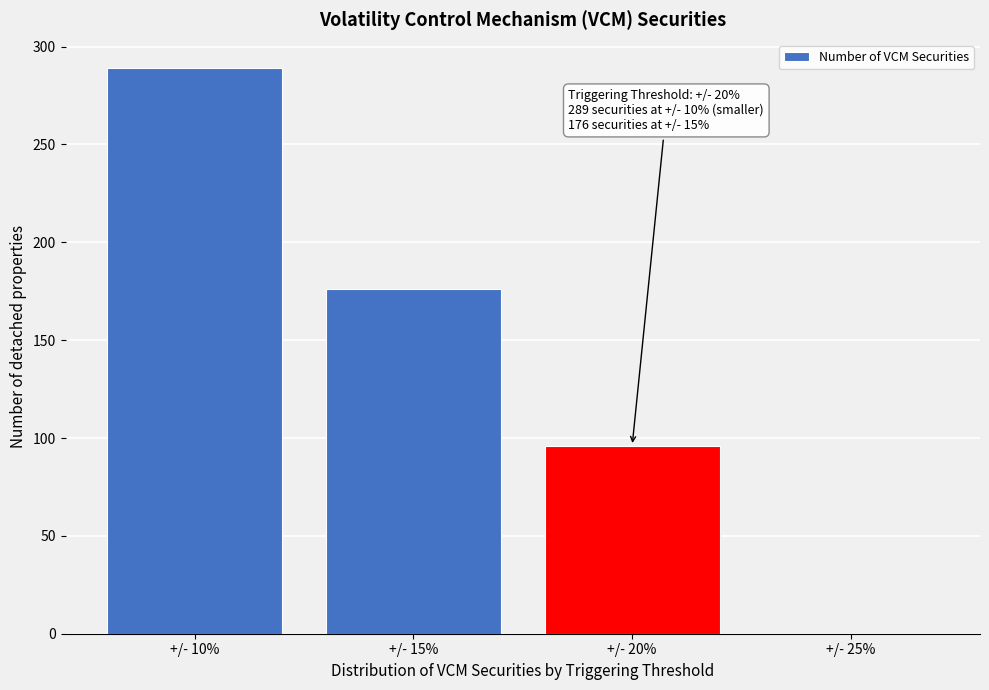

Reading left to right, what are all the values shown in this chart?

+/- 10%=289	+/- 15%=176	+/- 20%=96	+/- 25%=0